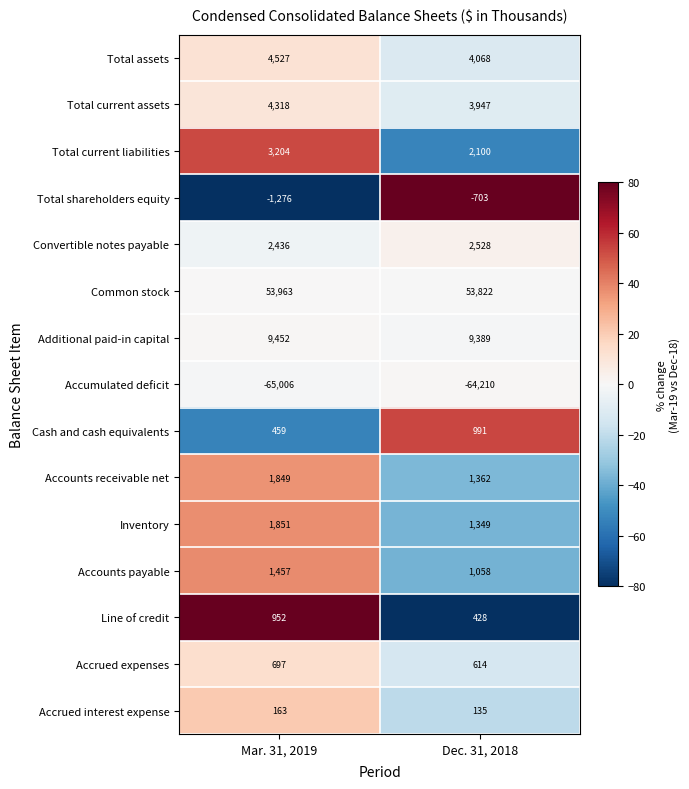

Rank the series at Dec. 31, 2018 from lowest to highest value.

Accumulated deficit, Total shareholders equity, Accrued interest expense, Line of credit, Accrued expenses, Cash and cash equivalents, Accounts payable, Inventory, Accounts receivable net, Total current liabilities, Convertible notes payable, Total current assets, Total assets, Additional paid-in capital, Common stock